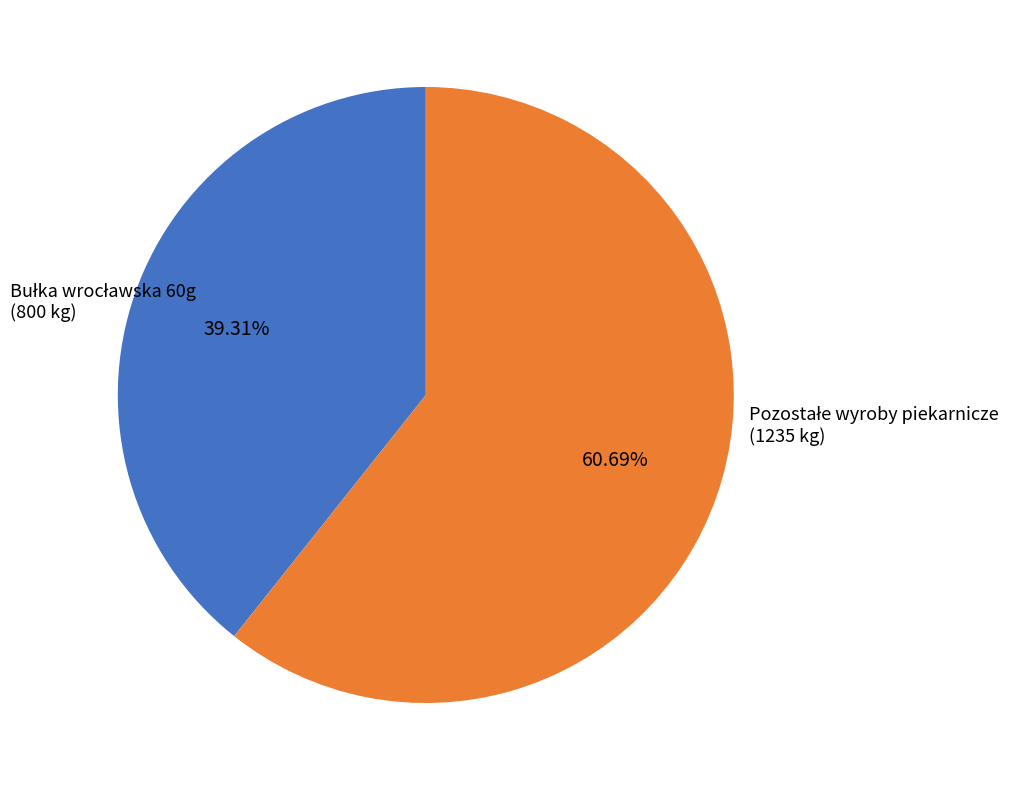

Is there any slice that represents more than half of the pie?

Yes